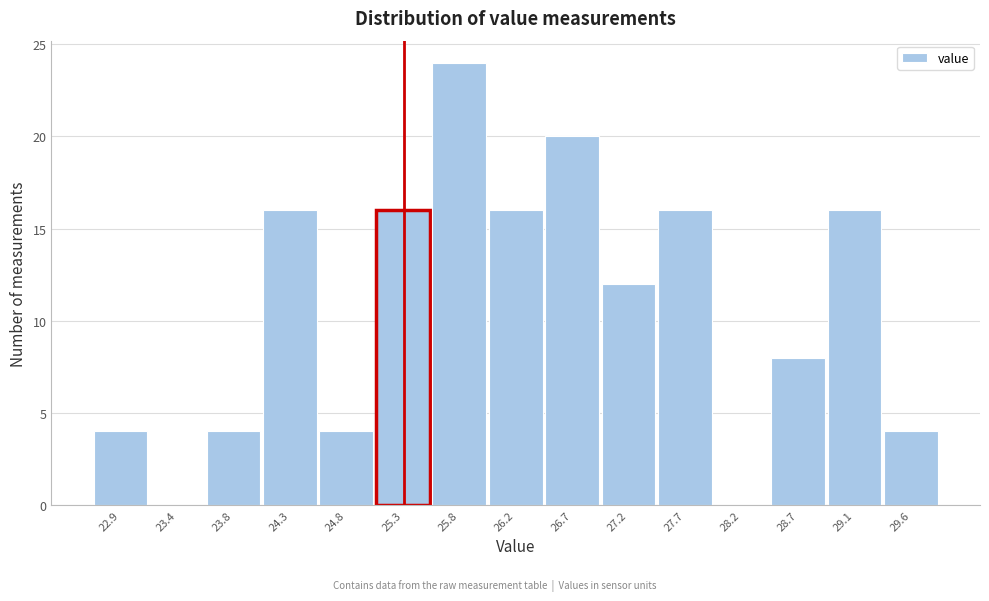

Reading left to right, extract all data points from this chart.

22.9=4	23.4=0	23.8=4	24.3=16	24.8=4	25.3=16	25.8=24	26.2=16	26.7=20	27.2=12	27.7=16	28.2=0	28.7=8	29.1=16	29.6=4